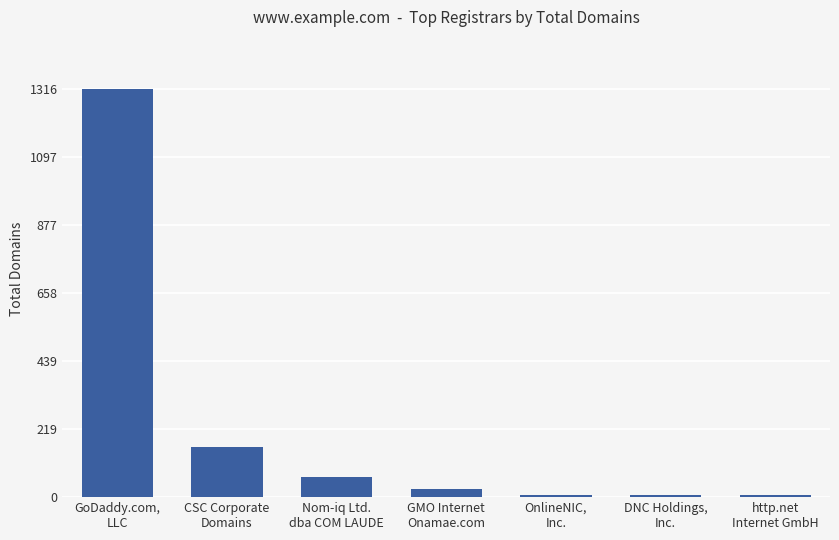

What is the smallest value displayed?

7